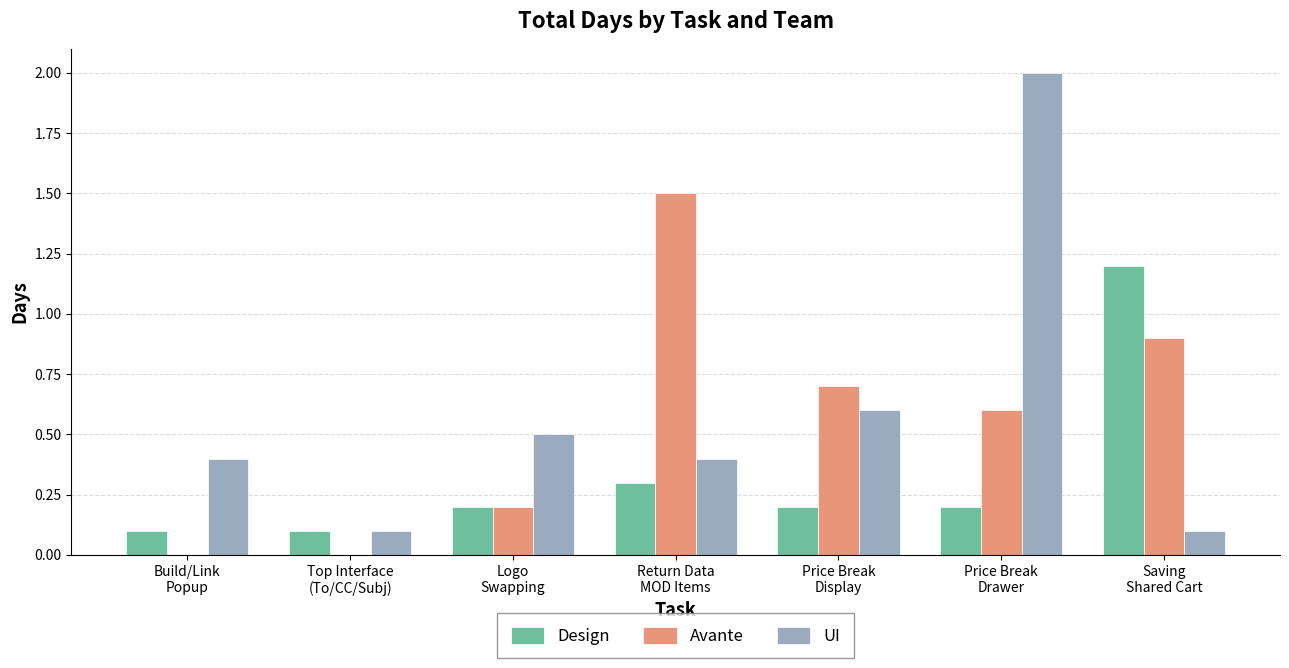

What is the total value across all series at Price Break
Display?

1.5